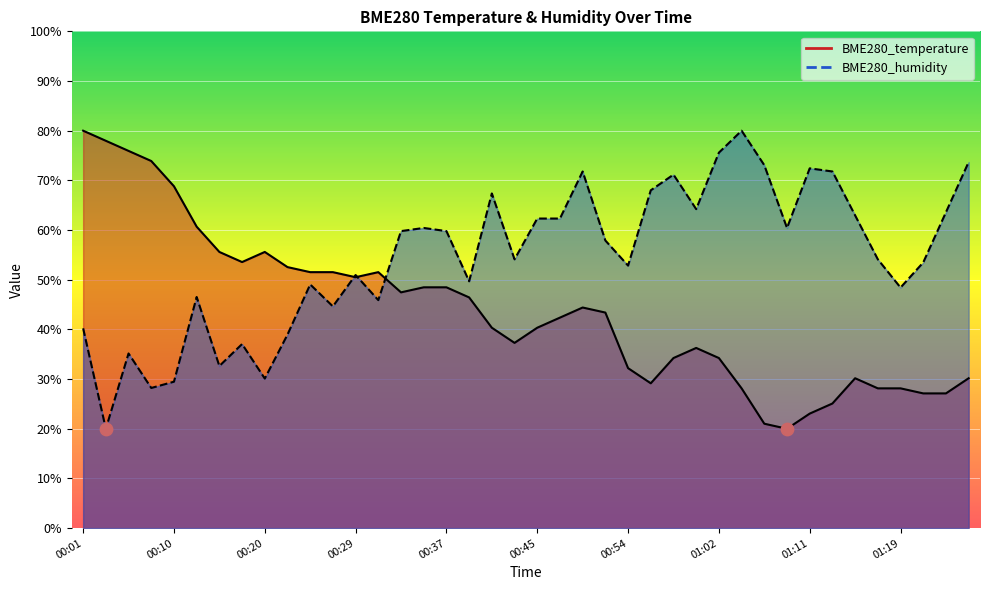

Which series contains the highest Y value?

BME280_temperature